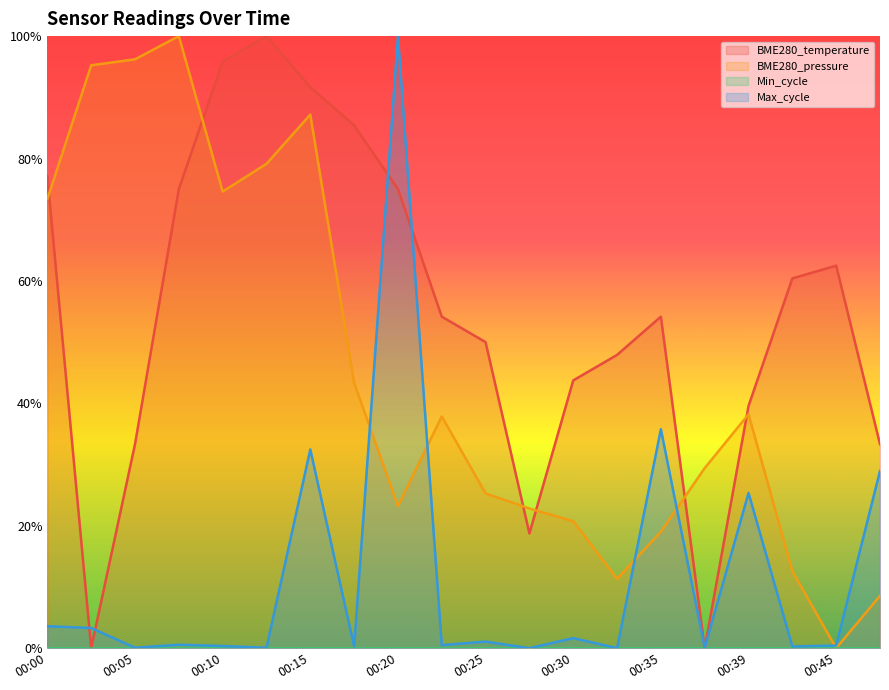

At which category does BME280_temperature reach its first local valley?

00:02